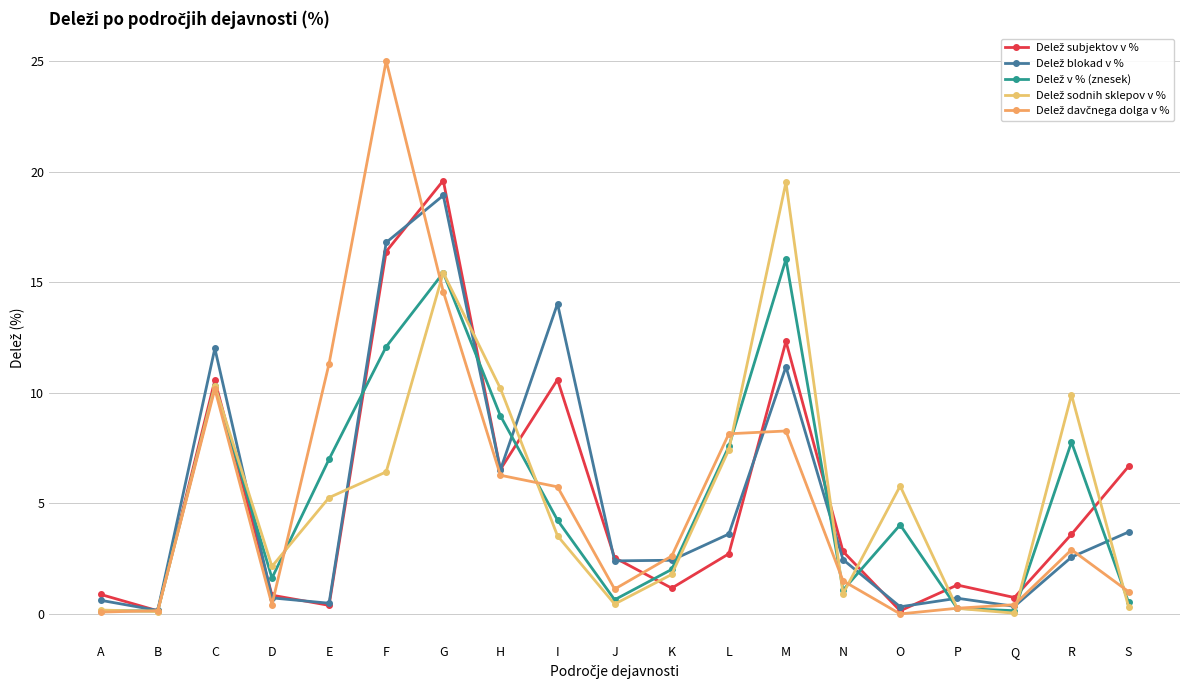

Where does the Delež davčnega dolga v % series first go above 2?

C